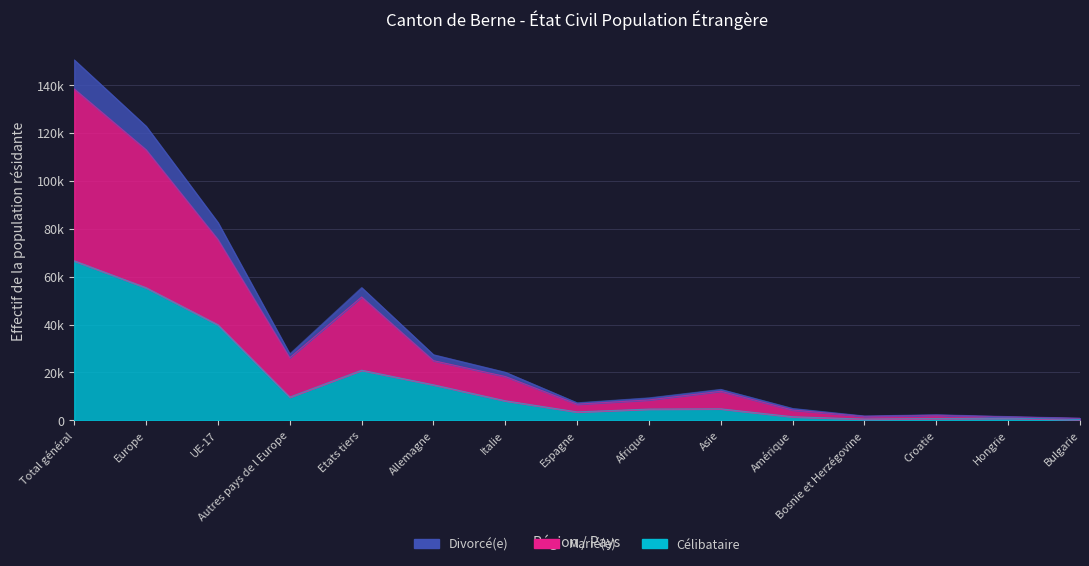

At which label is Divorcé(e) closest to 75674?

UE-17